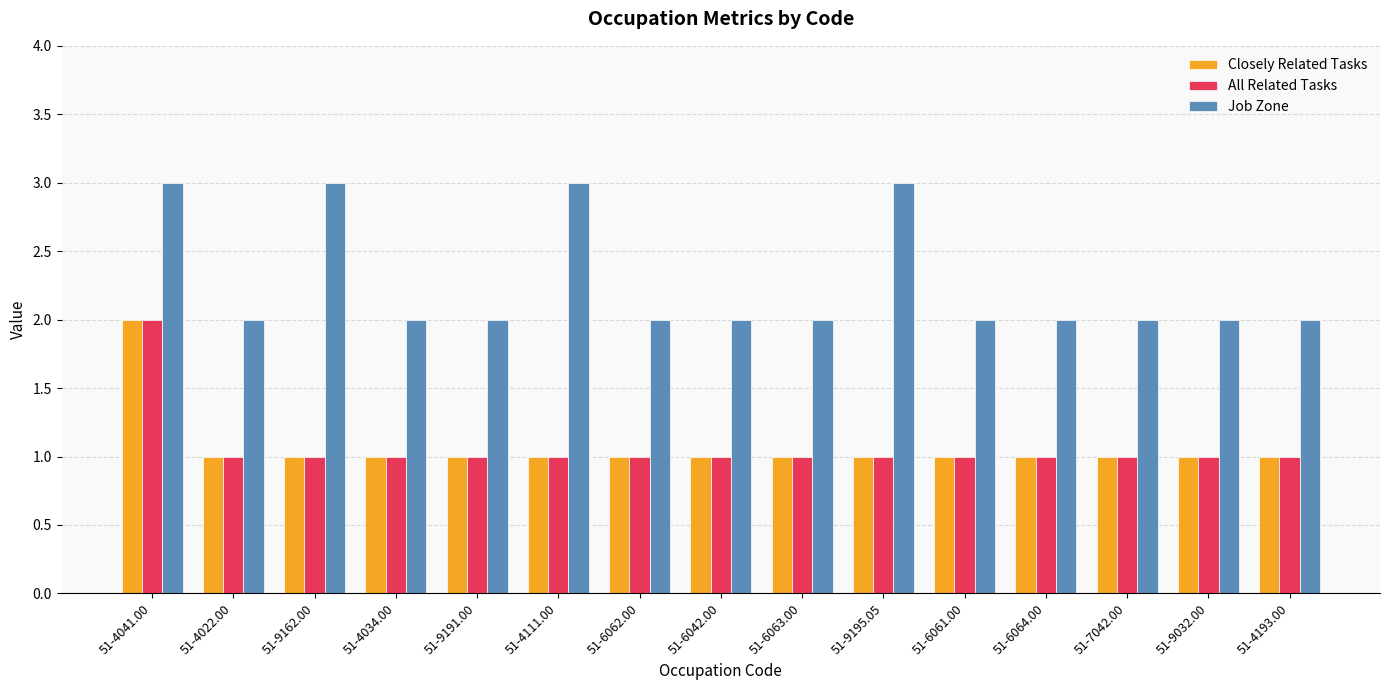

What is the maximum value shown in the chart?

3